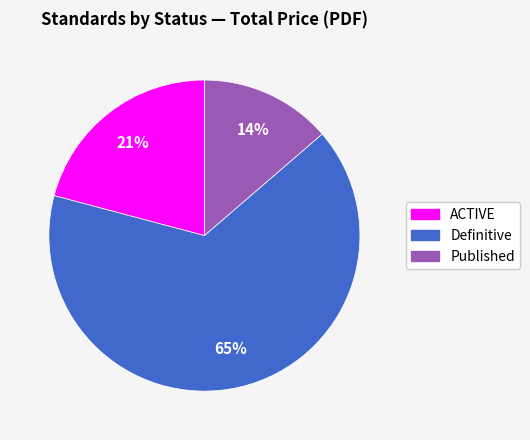

To the nearest percent, what is the average slice percentage?

33%